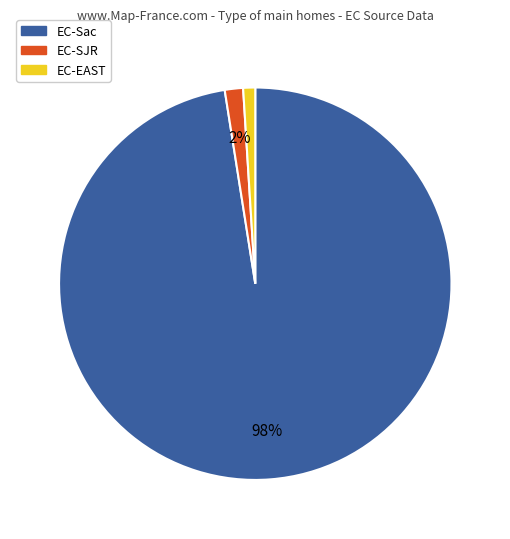

Does EC-Sac account for over 50% of the chart?

Yes